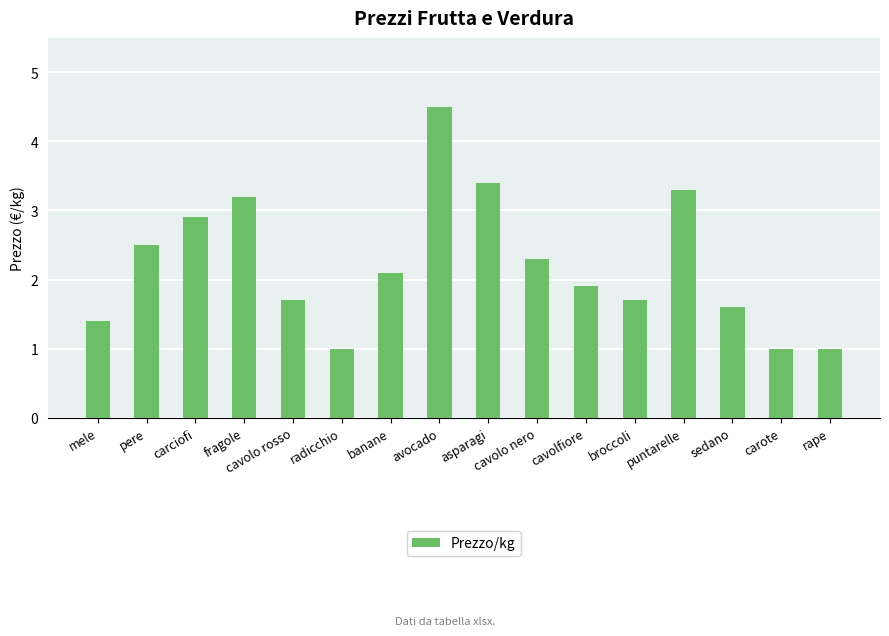

What is the difference between the second highest and minimum values?

2.4